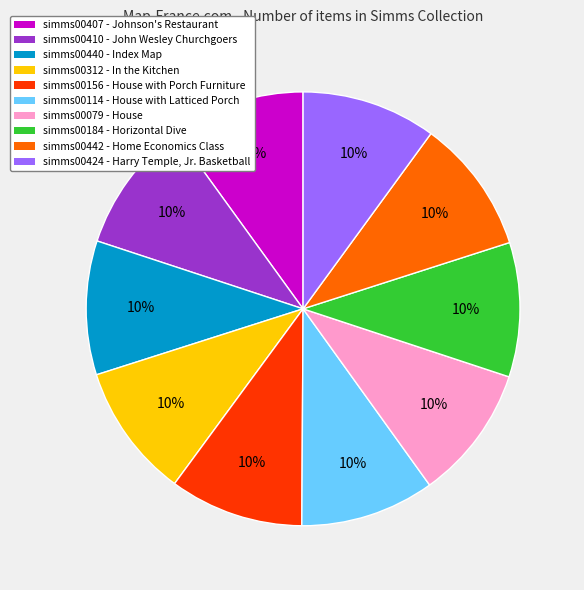

To the nearest percent, what is the average slice percentage?

10%